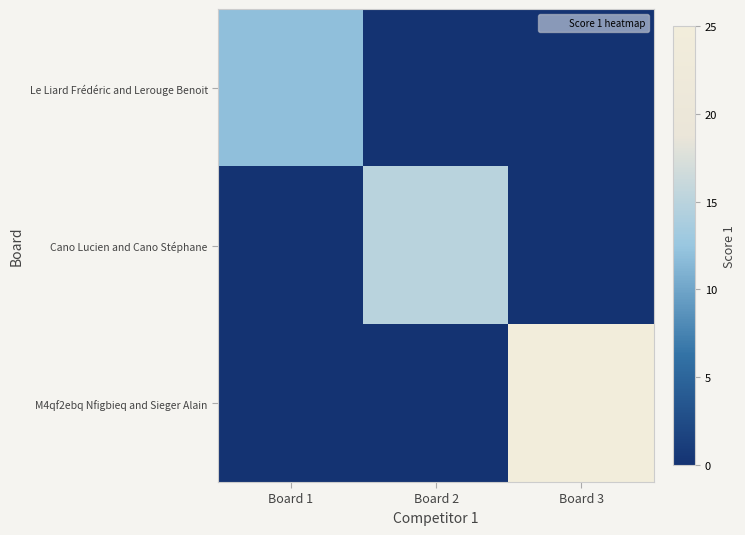

Rank the series at Board 1 from lowest to highest value.

Cano Lucien and Cano Stéphane, M4qf2ebq Nfigbieq and Sieger Alain, Le Liard Frédéric and Lerouge Benoit